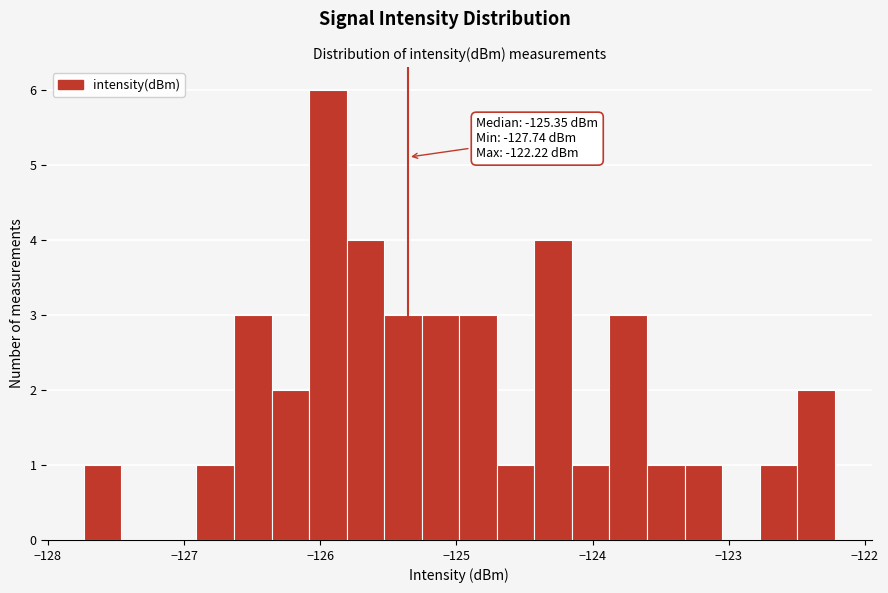

Read against the x-axis, roughly where is the centre of the tallest bar?

-125.9